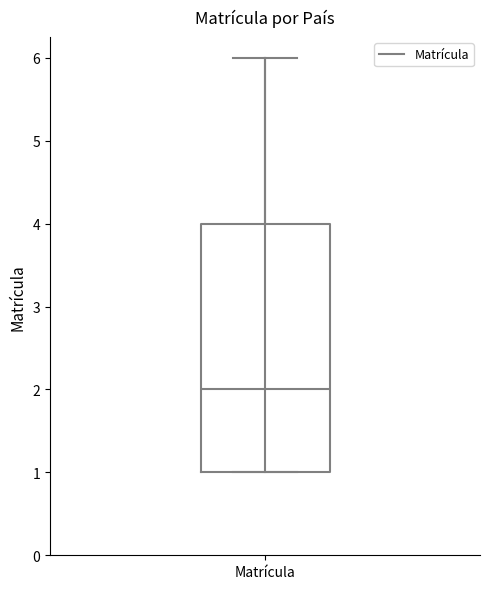

Read this box plot against the y-axis: the position of the median line, the range covered by the box, and the ends of both whiskers. The values are not printed on the chart, so give them approximately, as read against the axis.

median 2, box 1 to 4, whiskers 1 to 6